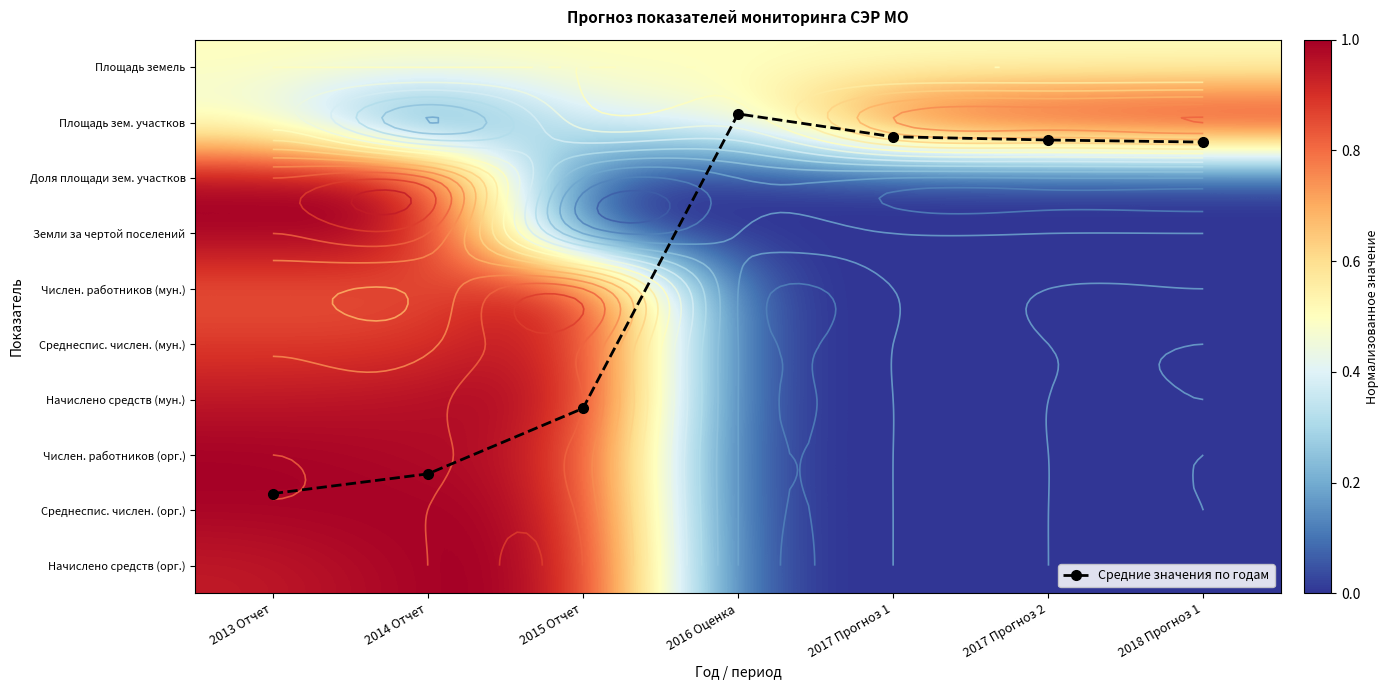

Is the value of Начислено средств (орг.) at 2013 Отчет greater than the value of Числен. работников (мун.) at 2018 Прогноз 1?

Yes